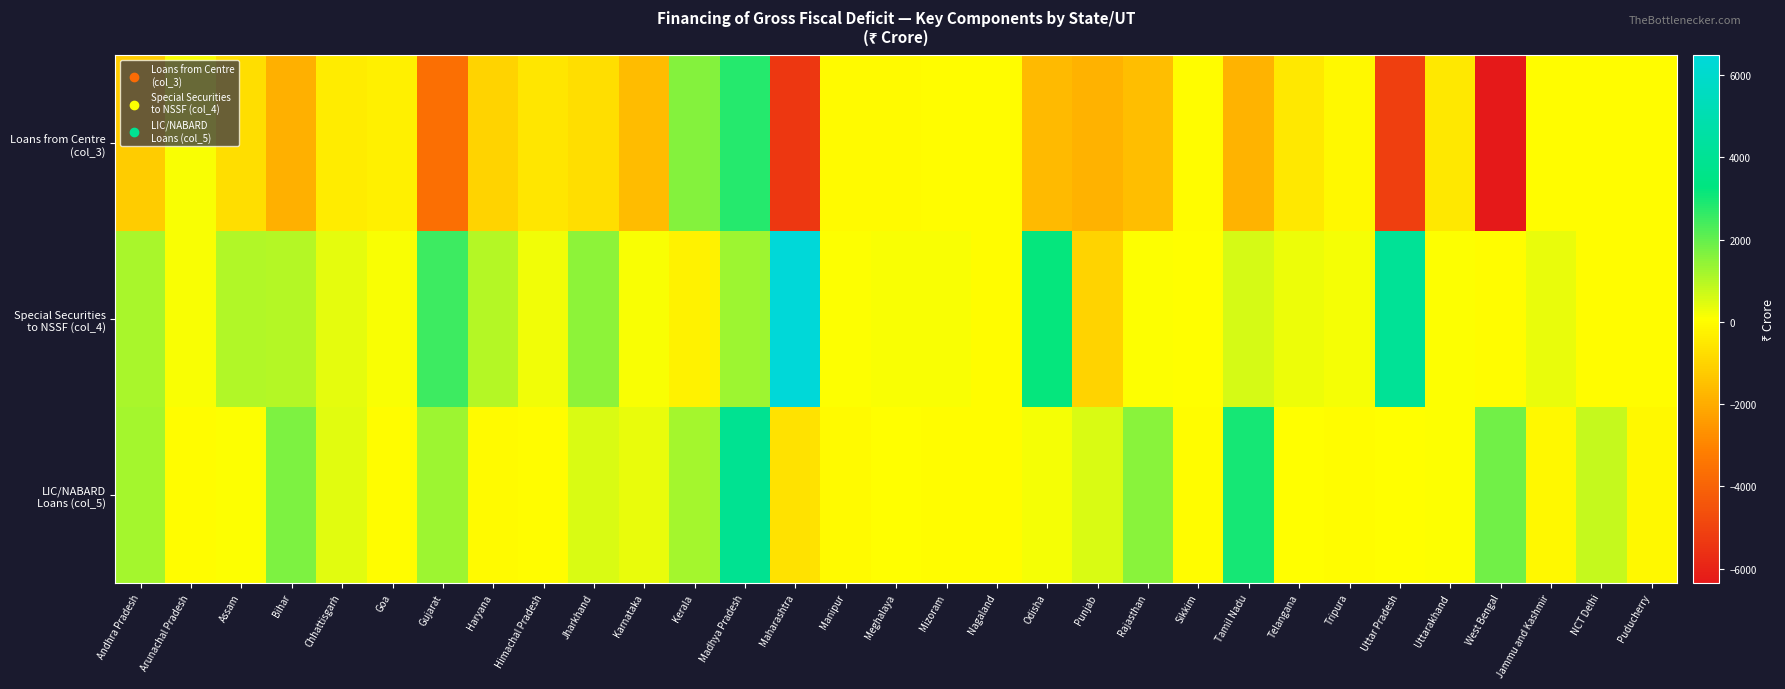

Between Telangana and Uttarakhand, which series saw the biggest shift?

Special Securities to NSSF (col_4)